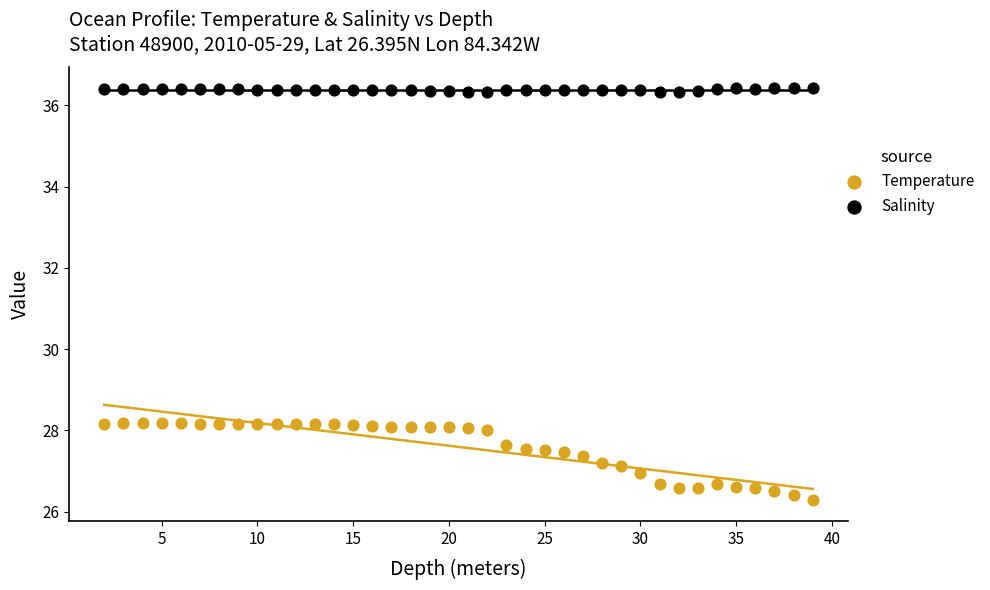

Which series contains the lowest Y value?

Temperature